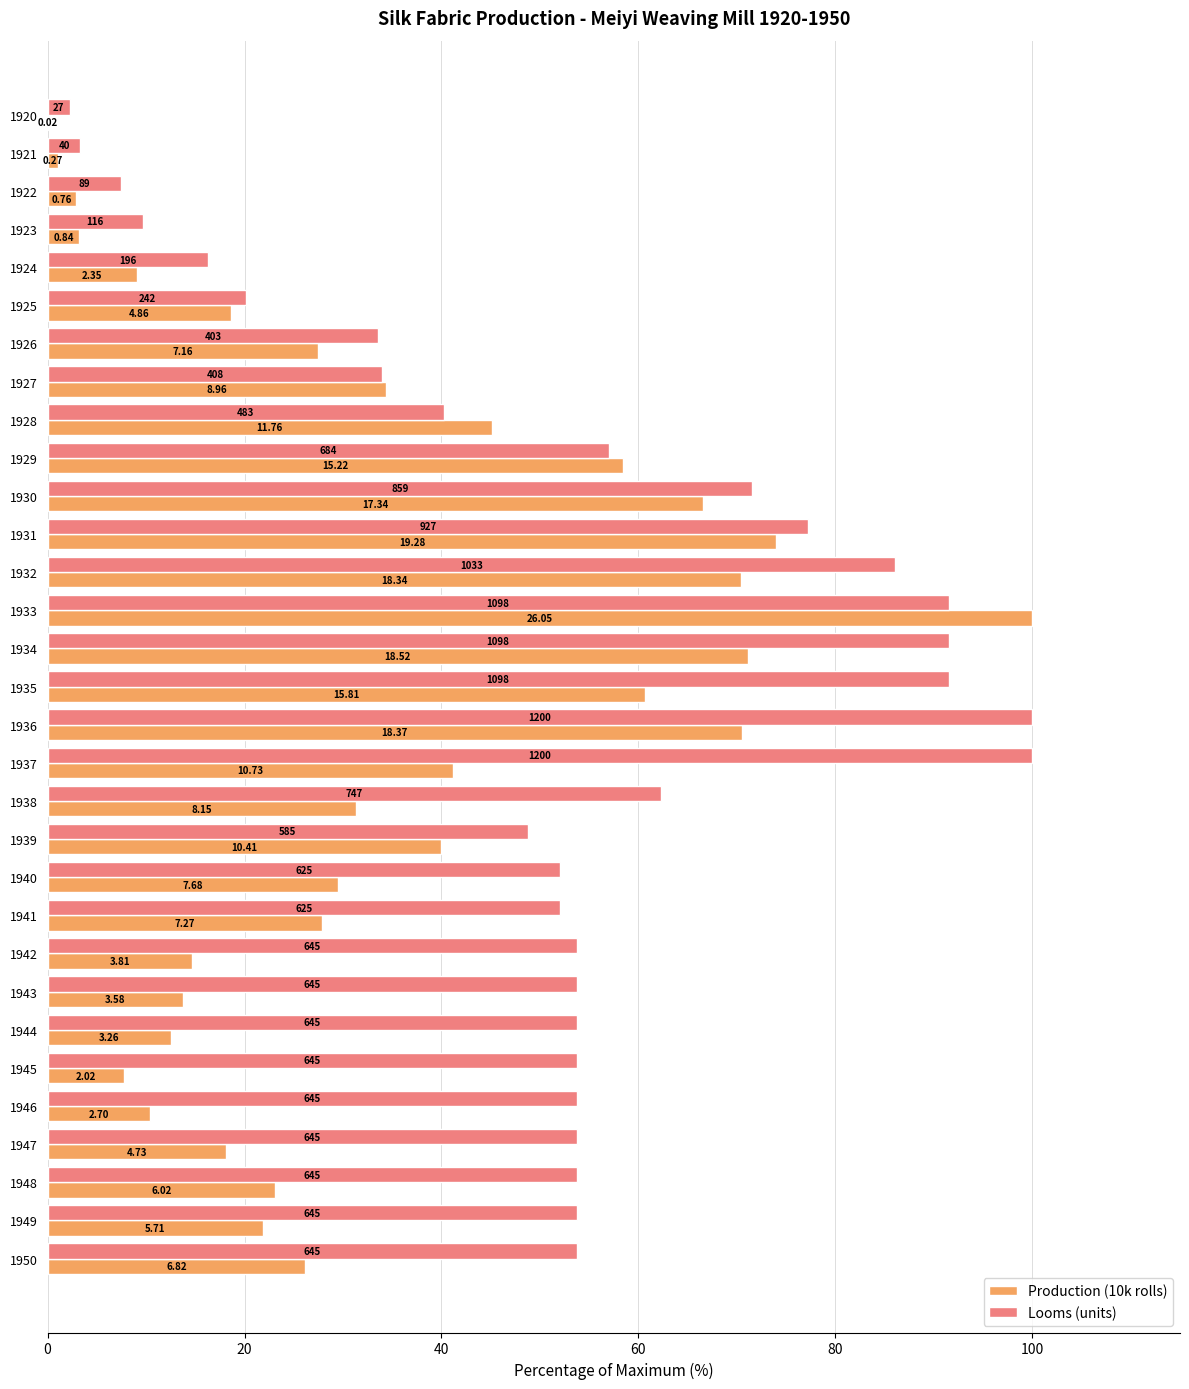

Which series has the largest total across all categories?

Looms (units)